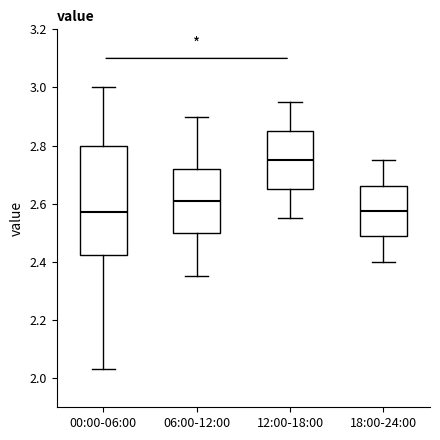

Reading left to right, transcribe this box plot: for each box, give where its median line is, the range the box spans, and where its two whiskers end, as read against the y-axis. The values are not printed on the chart, so give them approximately, as read against the axis.

00:00-06:00: median 2.58, box 2.42 to 2.80, whiskers 2.04 to 3.00
06:00-12:00: median 2.62, box 2.50 to 2.72, whiskers 2.36 to 2.90
12:00-18:00: median 2.76, box 2.66 to 2.86, whiskers 2.56 to 2.96
18:00-24:00: median 2.58, box 2.48 to 2.66, whiskers 2.40 to 2.76